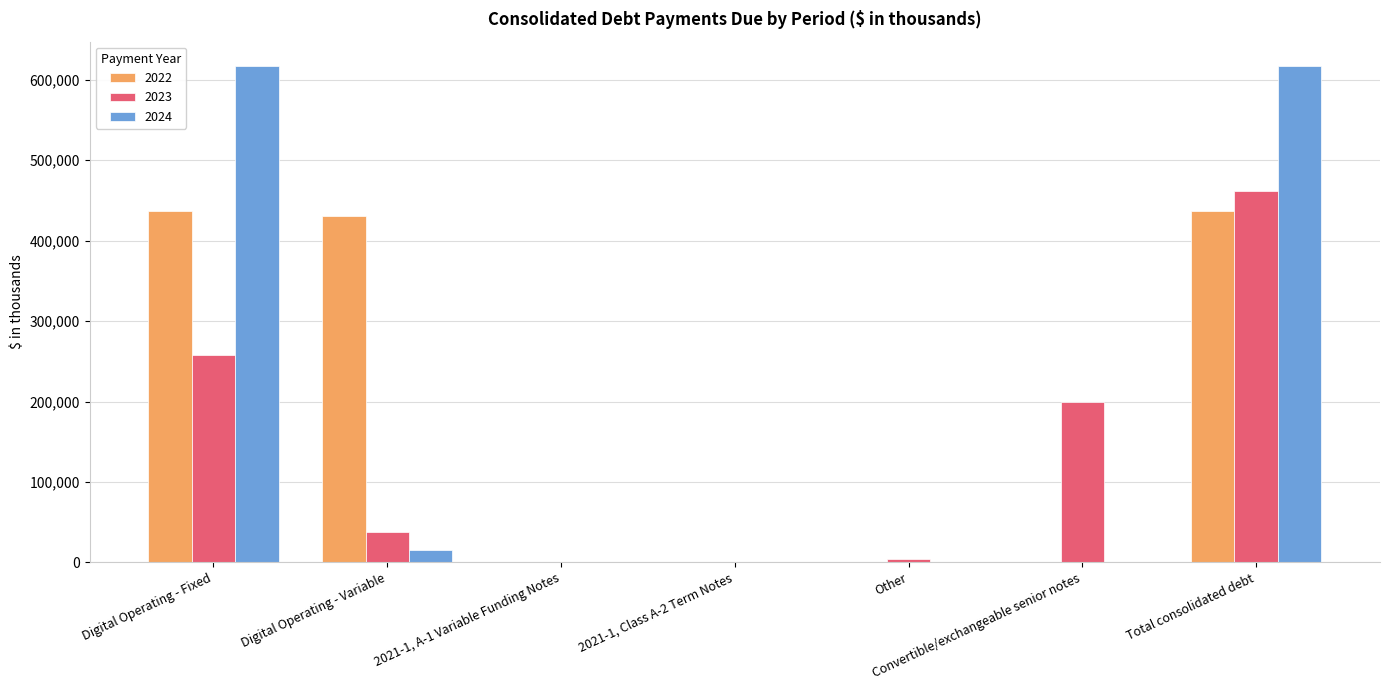

At which category is the sum across all series the highest?

Total consolidated debt